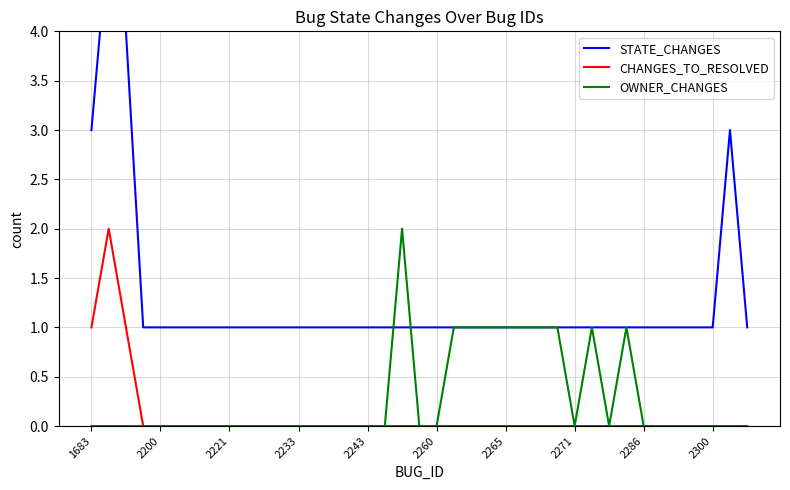

How many distinct data groups are displayed?

3